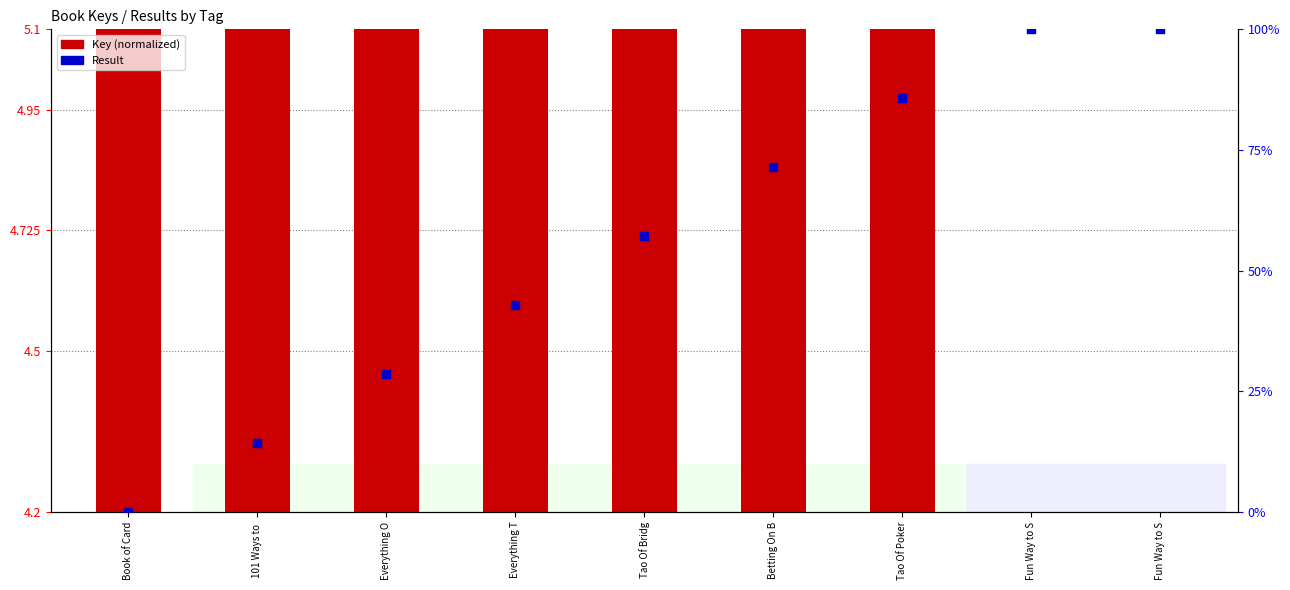

What are all the series names shown in the legend?

Key (normalized), Result